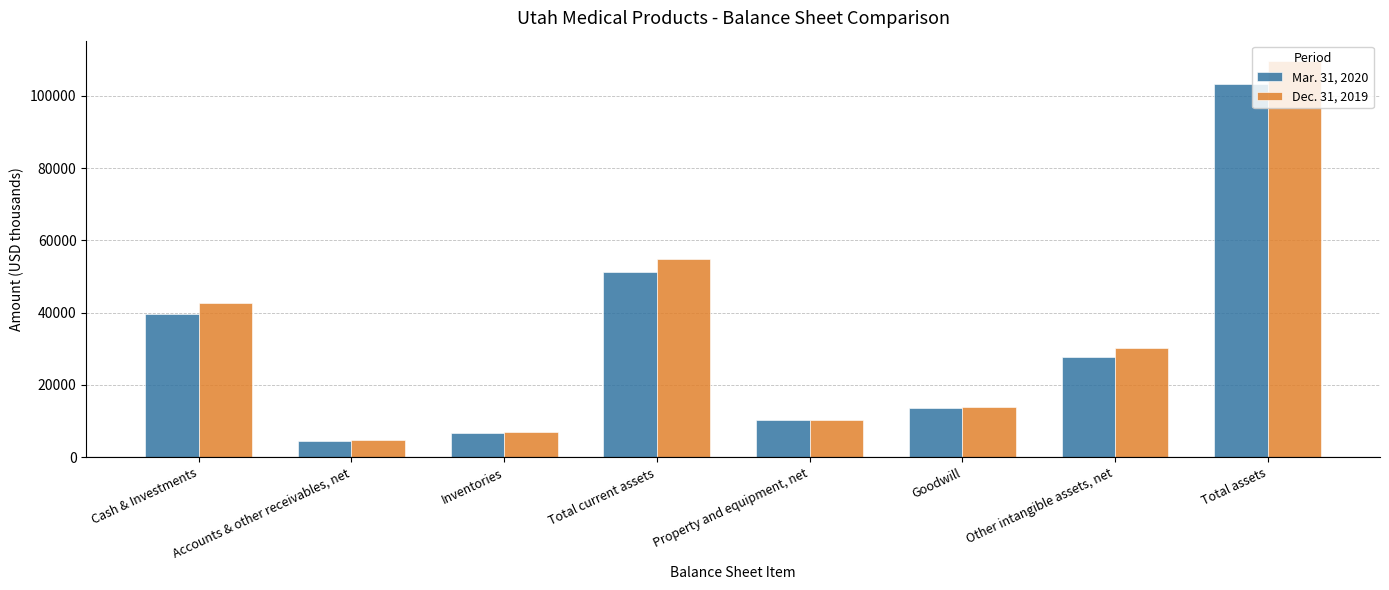

What is the total value across all series at Total assets?

212981